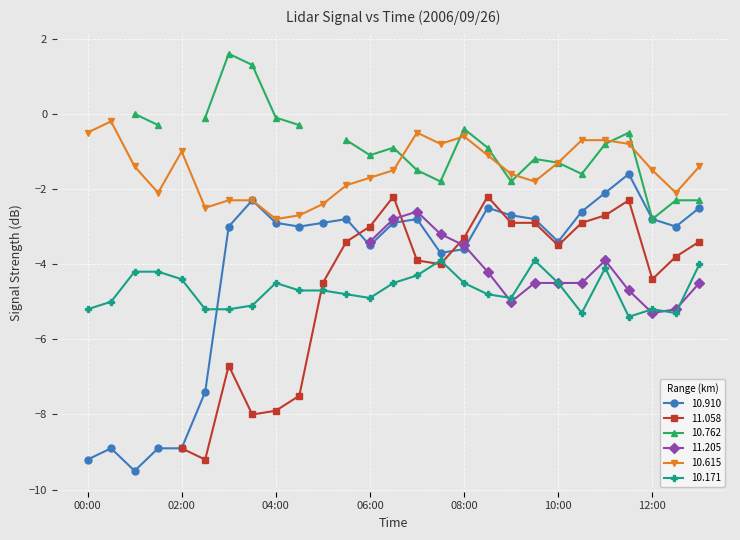

True or false: 10.910 has a value of -4.7 at 08:00.

False